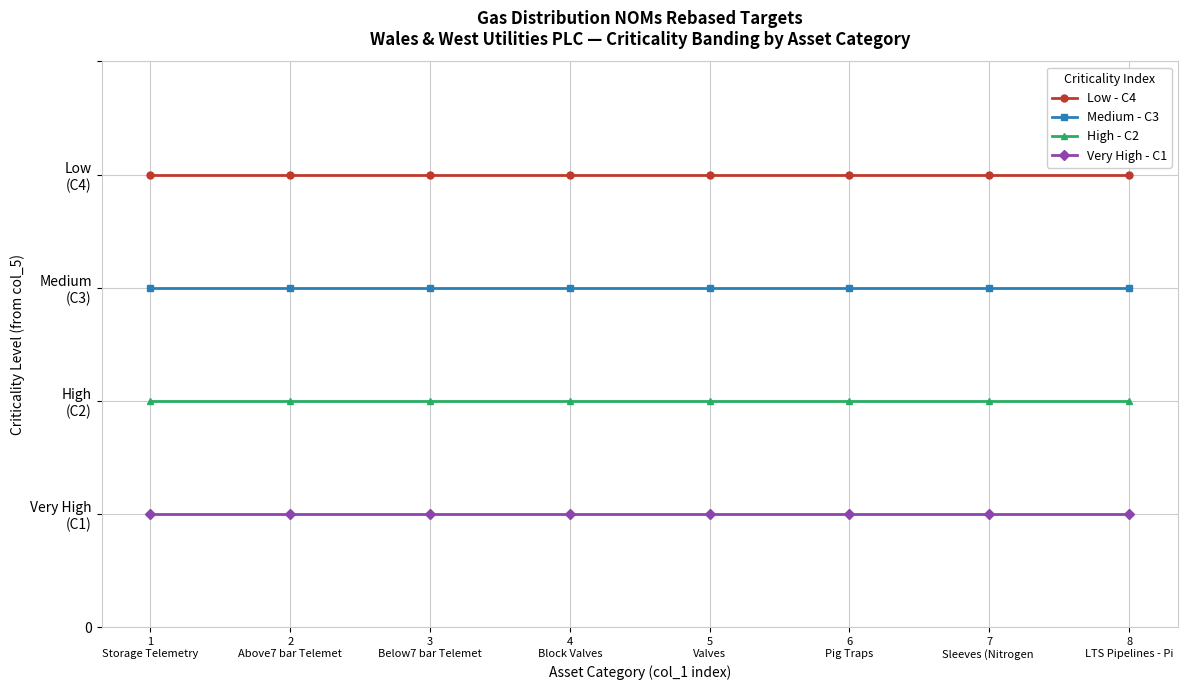

What are all the series names shown in the legend?

Low - C4, Medium - C3, High - C2, Very High - C1